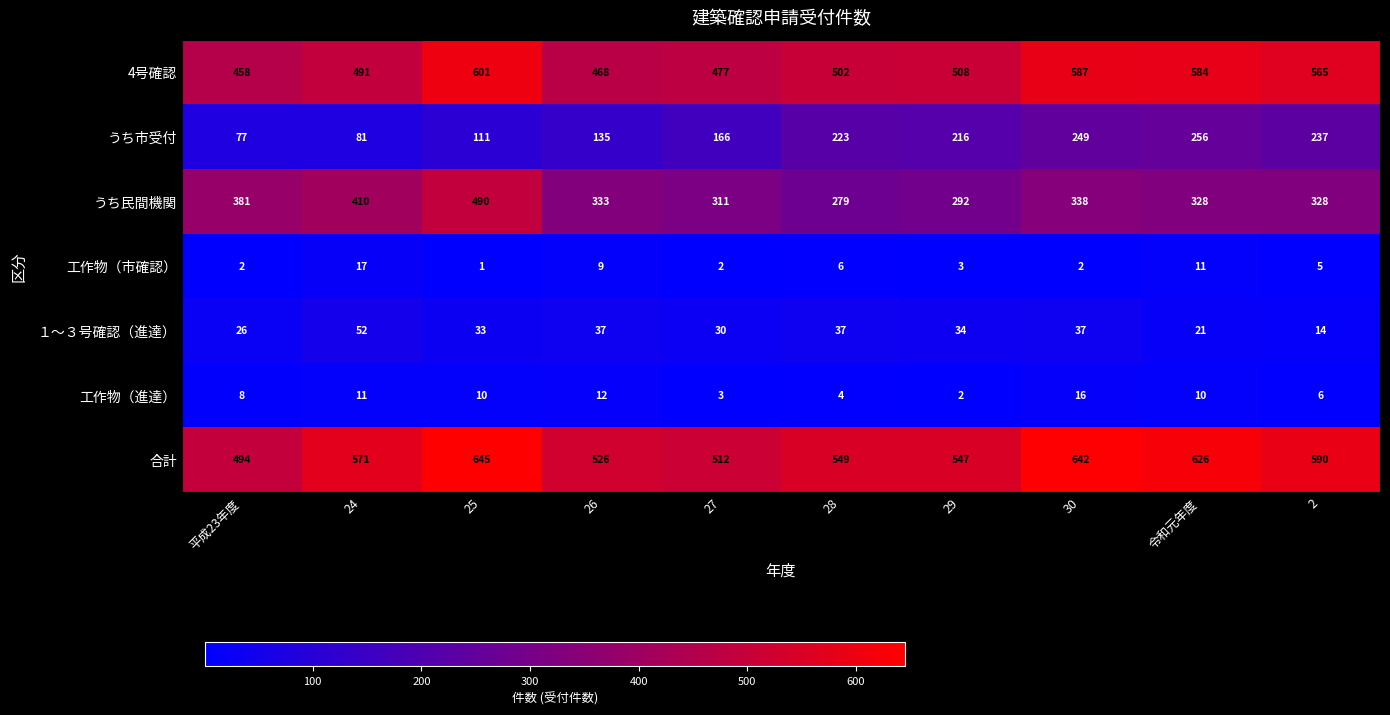

Which series has the largest total across all categories?

合計